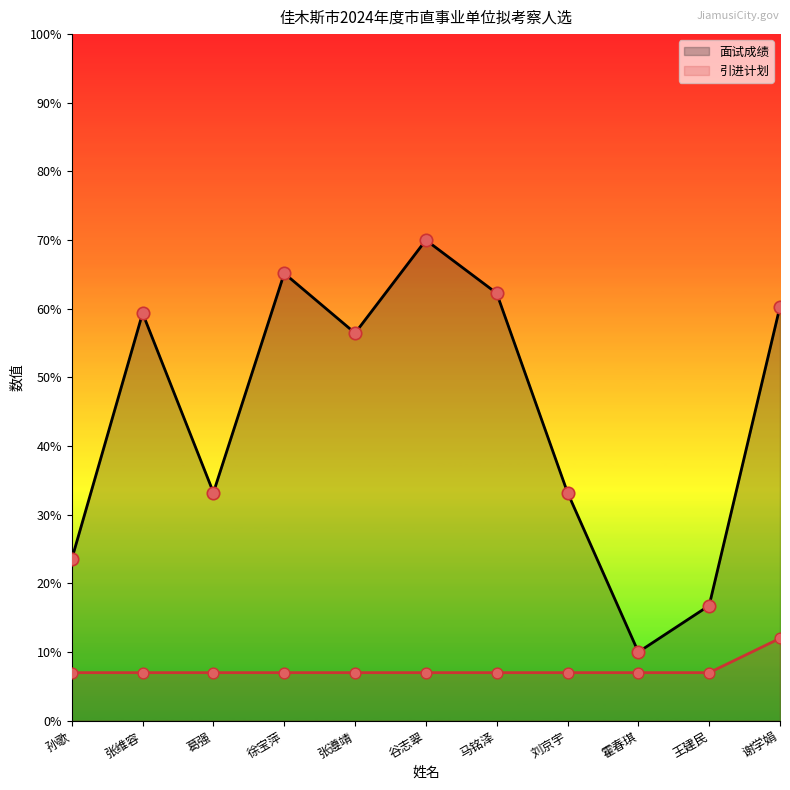

What are all the series names shown in the legend?

面试成绩, 引进计划